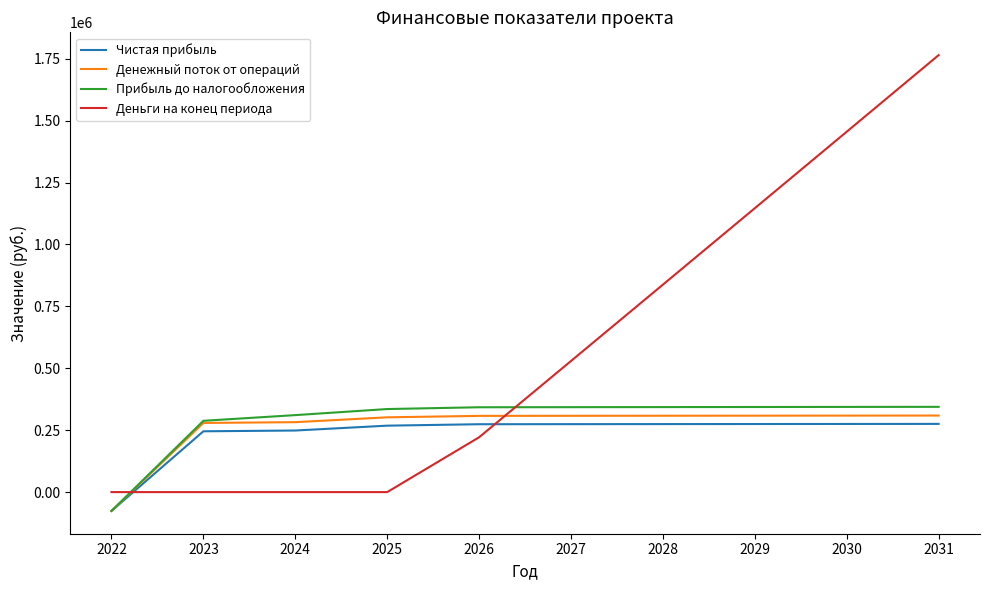

Does the chart display data point markers on the line(s)?

No